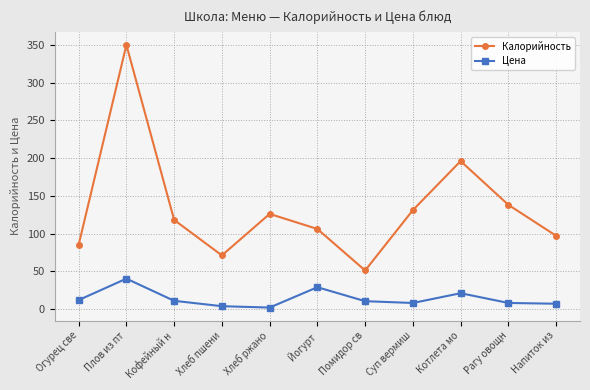

What is the label of the 4th point from the right?

Суп вермиш